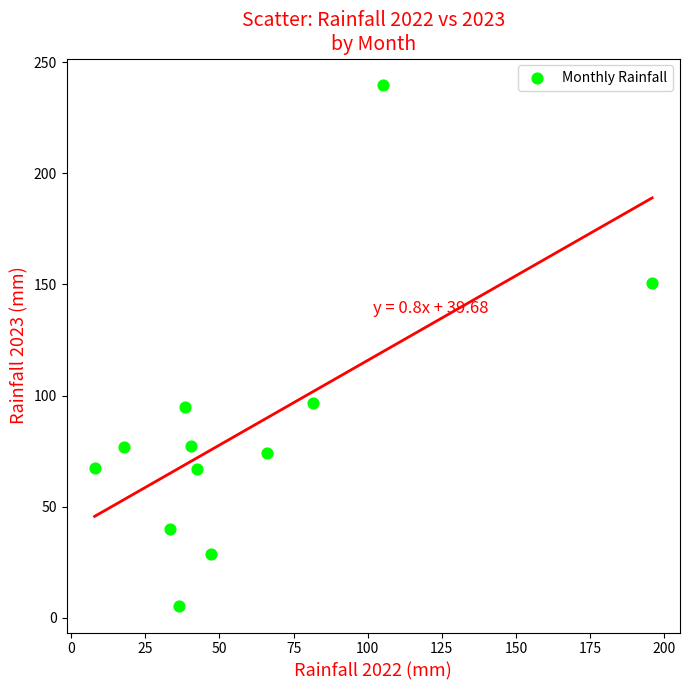

What is the range of Y values (max minus min)?

234.7